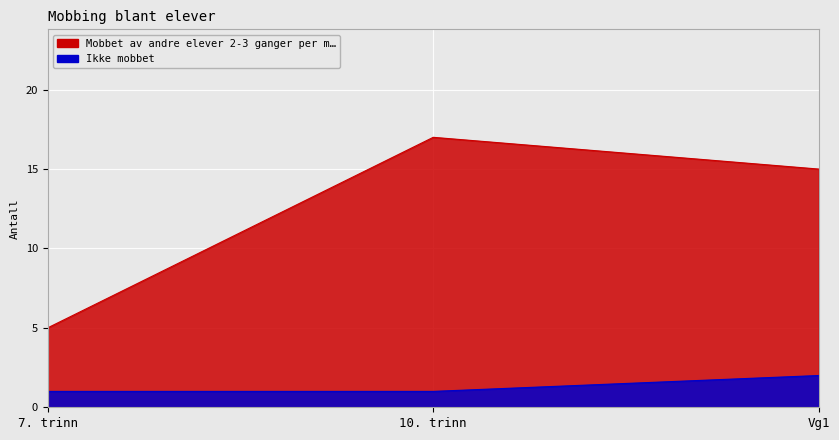

Rank the categories by Ikke mobbet value from highest to lowest.

Vg1, 7. trinn, 10. trinn